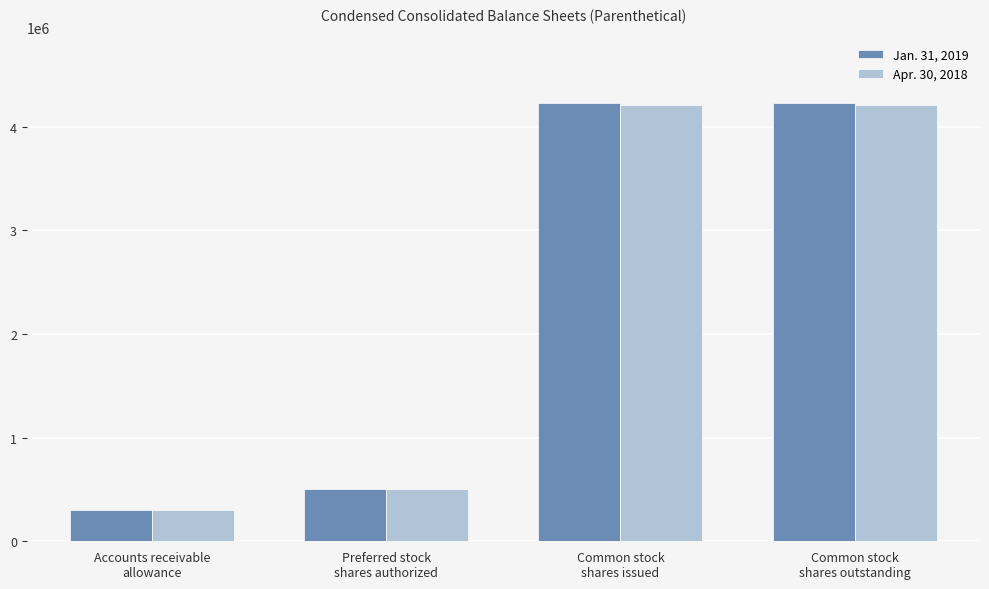

Are the bars horizontal?

No